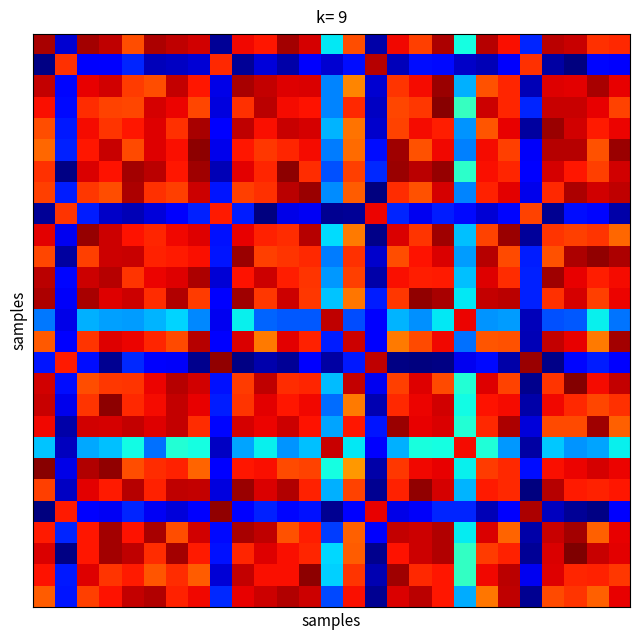

Which label corresponds to the largest value in the chart?

24